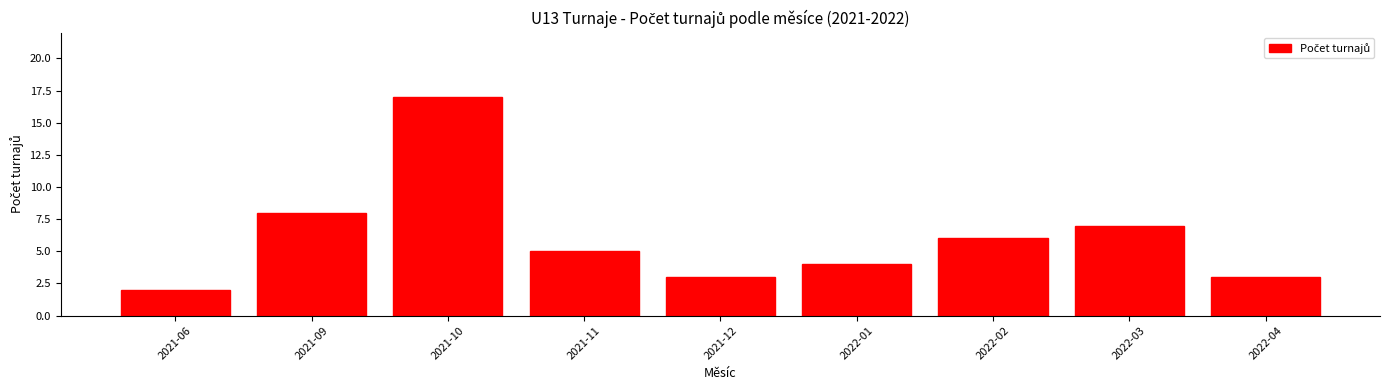

What is the sum of all values?

55